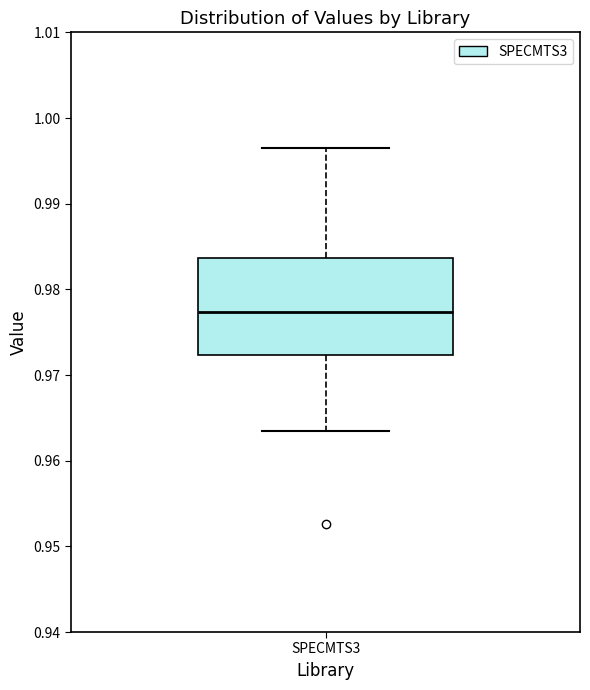

Where does the upper whisker of the box for SPECMTS3 end on the y-axis? The values are not printed on the chart, so give them approximately, as read against the axis.

0.997